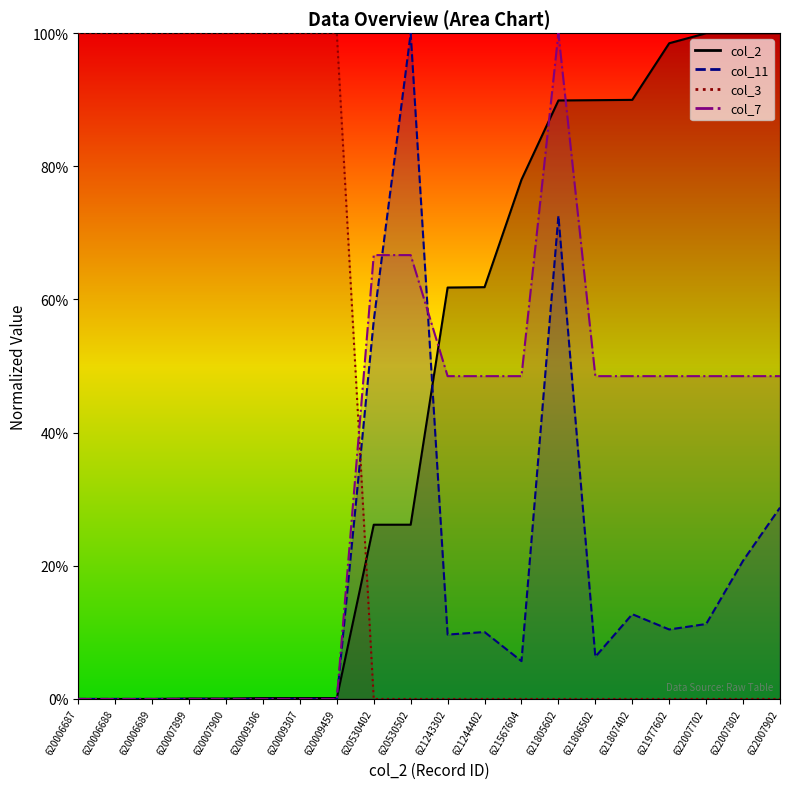

What is the total value across all series at 620530502?

192.8